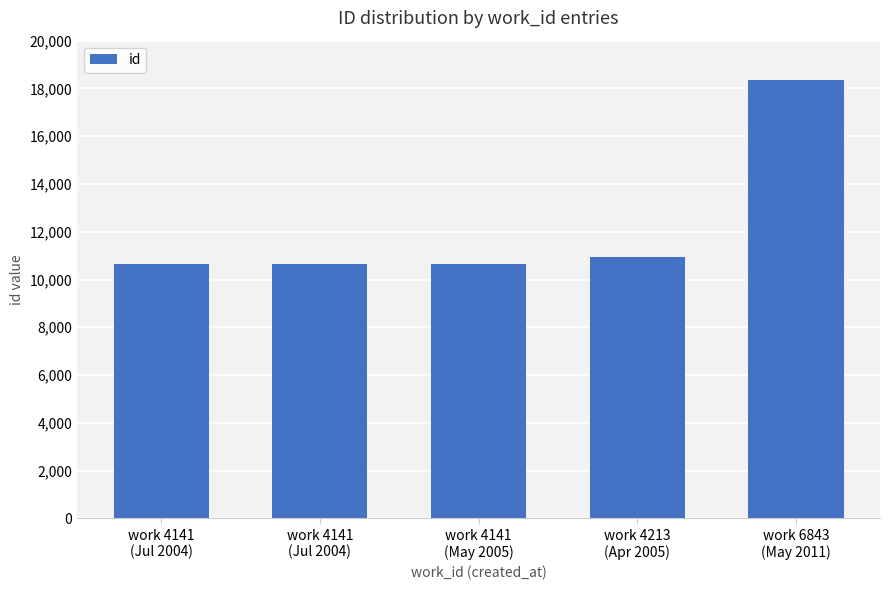

True or false: the data shows 7249 at work 4141
(Jul 2004).

False